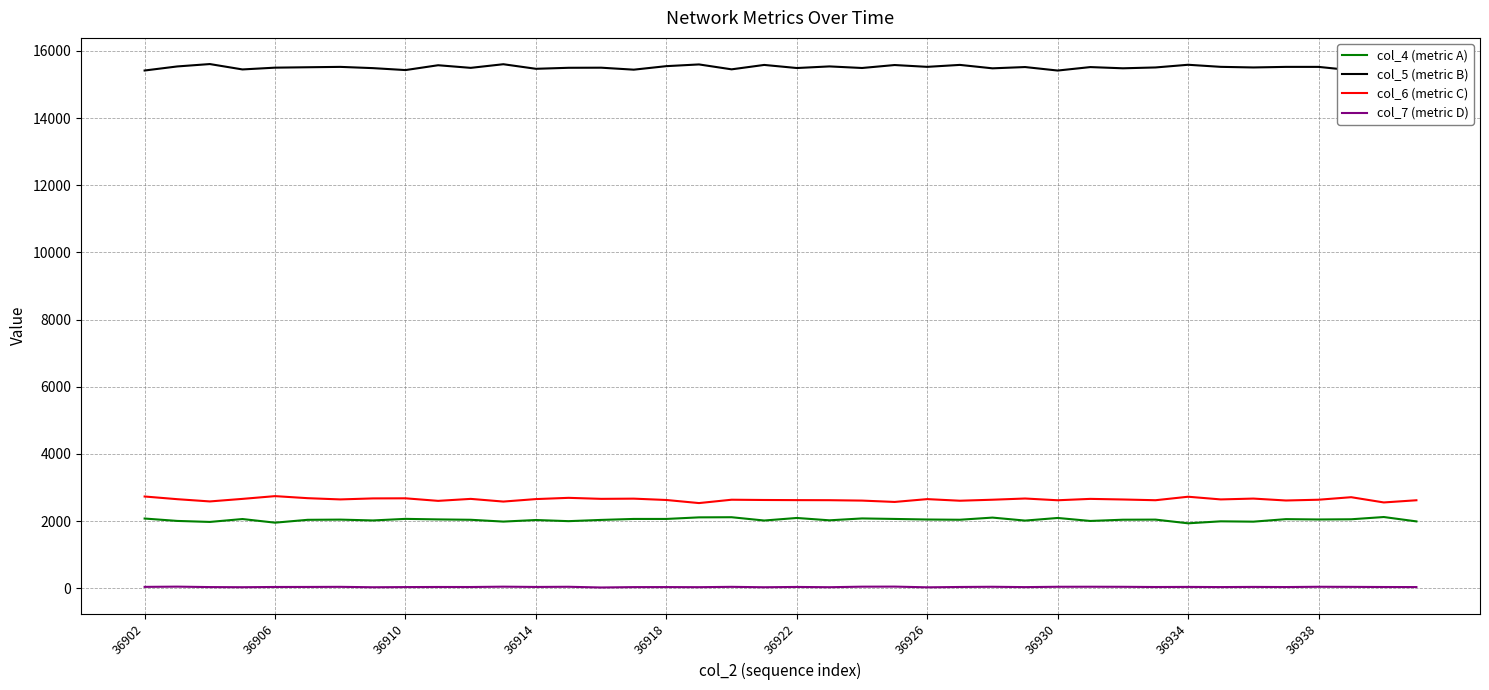

True or false: col_4 (metric A) and col_7 (metric D) cross at least once.

False